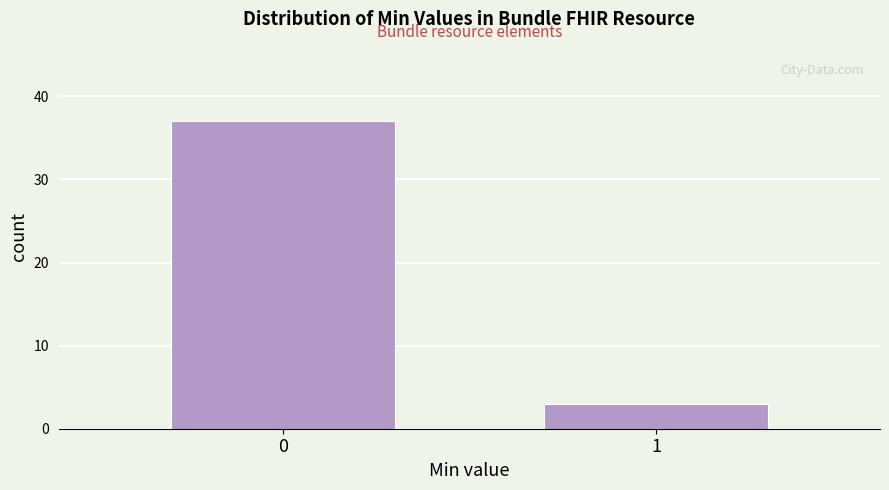

Reading left to right, transcribe all the data shown in this chart.

37	3